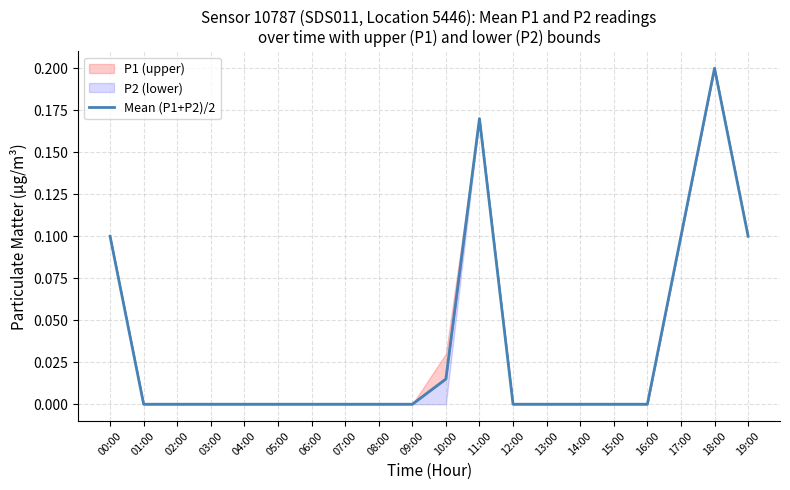

Which has a higher value, 00:00 or 03:00?

00:00